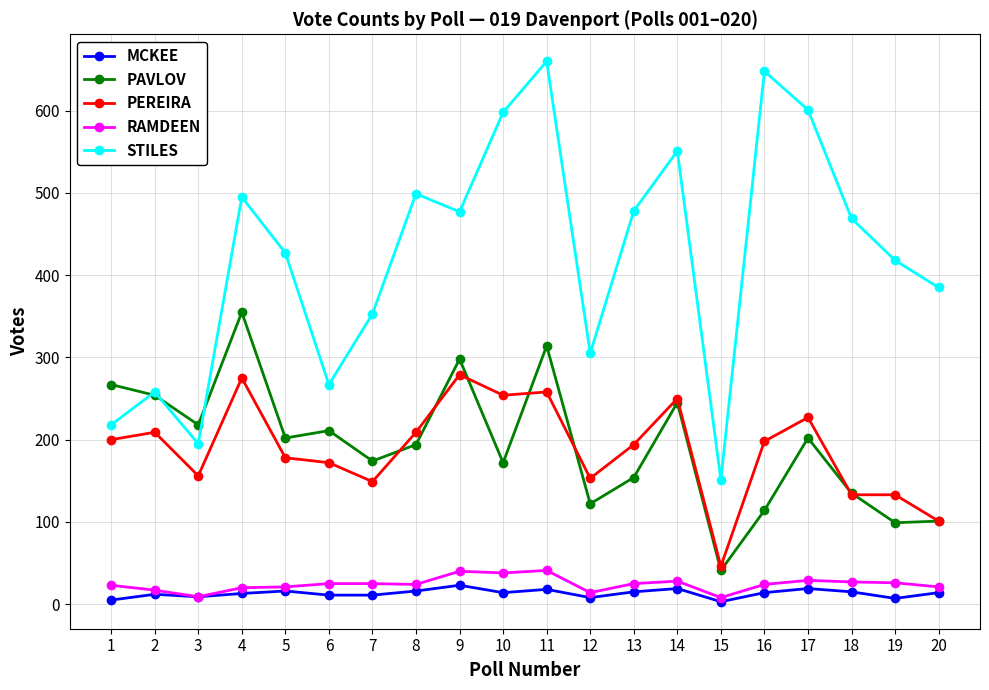

How many data points in STILES are less than 469?

10